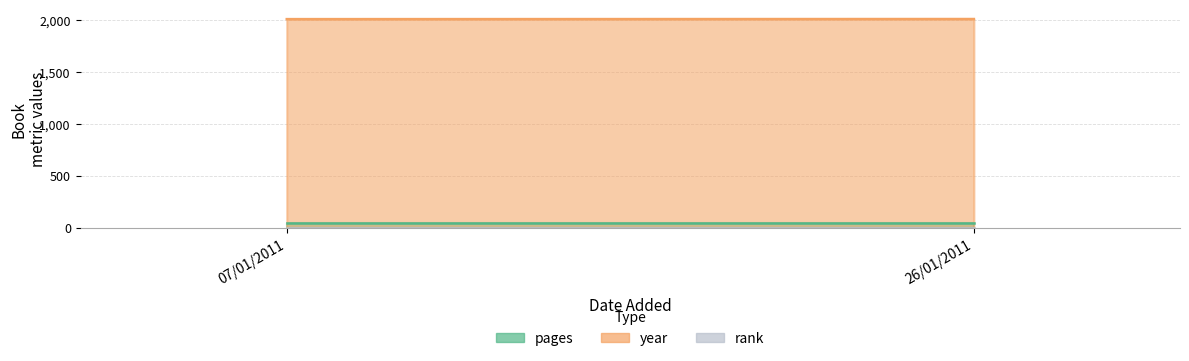

What is the minimum value for rank?

1